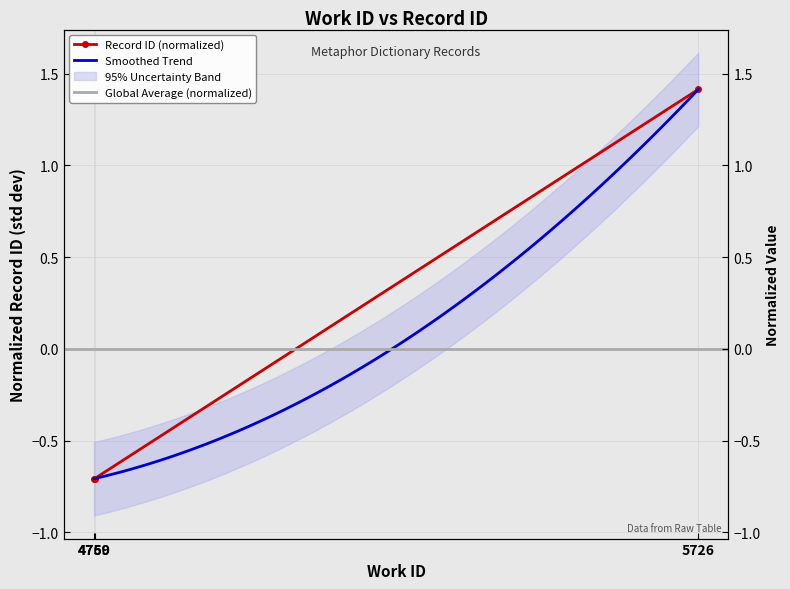

Reading left to right, transcribe all the data shown in this chart.

4759=-0.7	4760=-0.7	5726=1.4